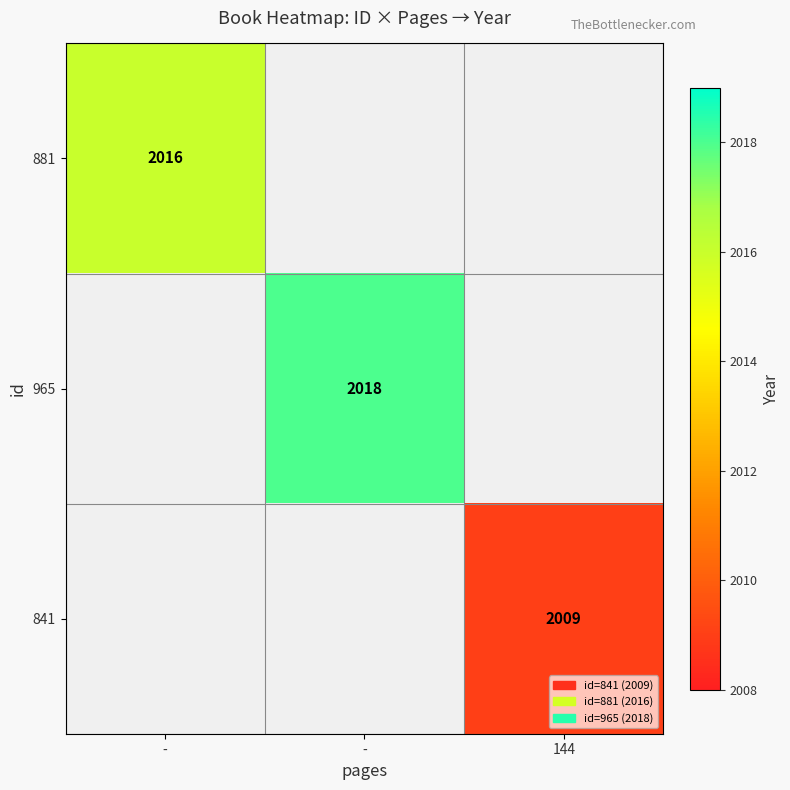

Which category has the lowest value across all series?

144